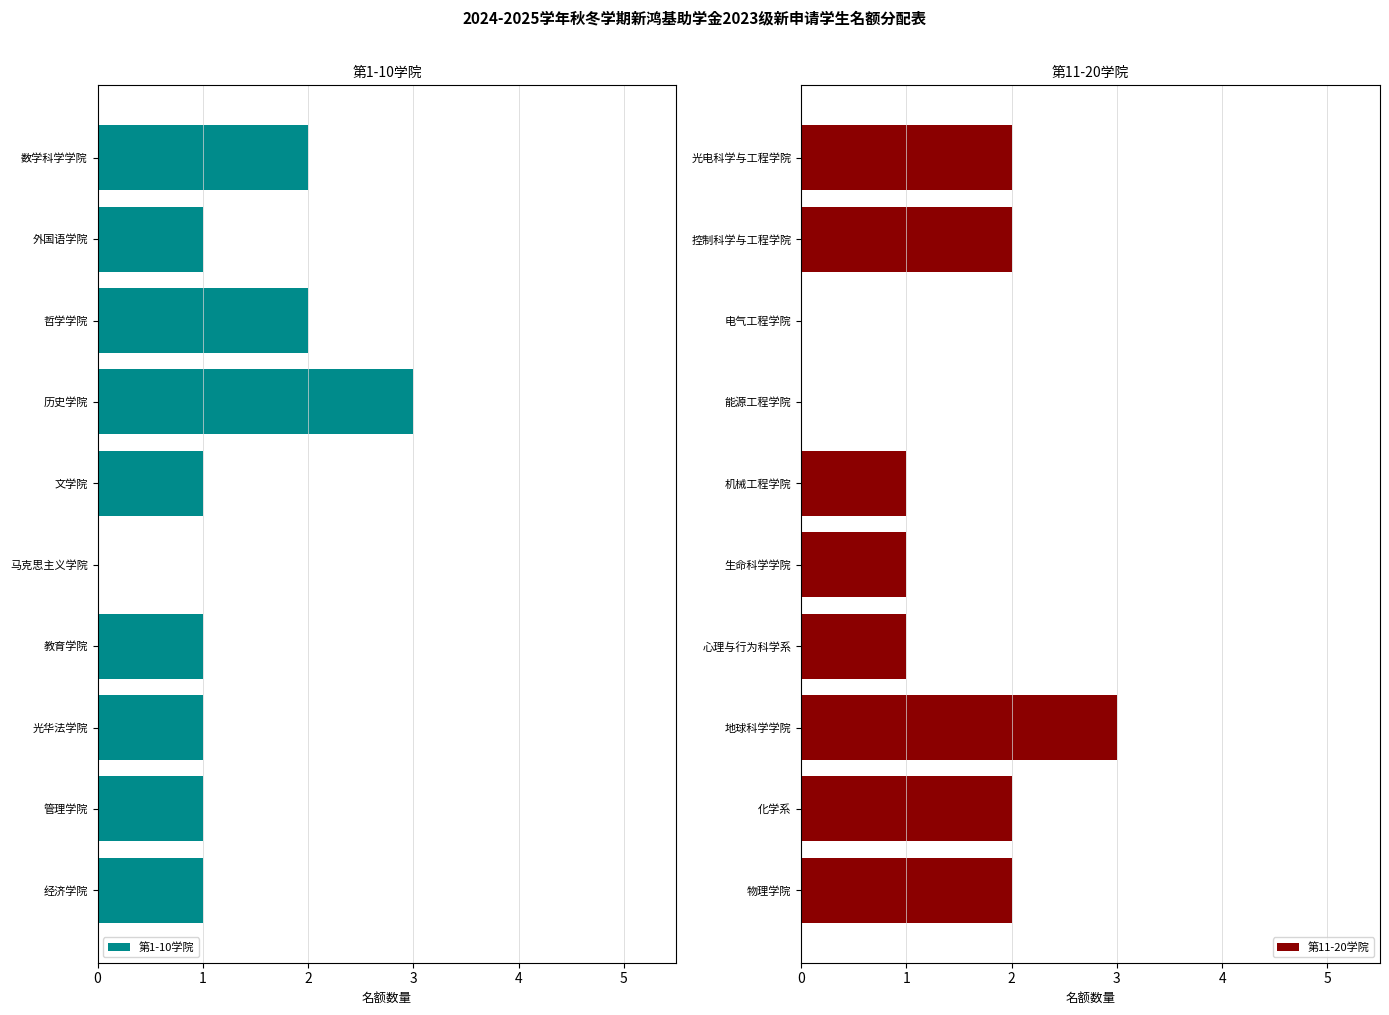

What is the highest value of the 第11-20学院 series?

3